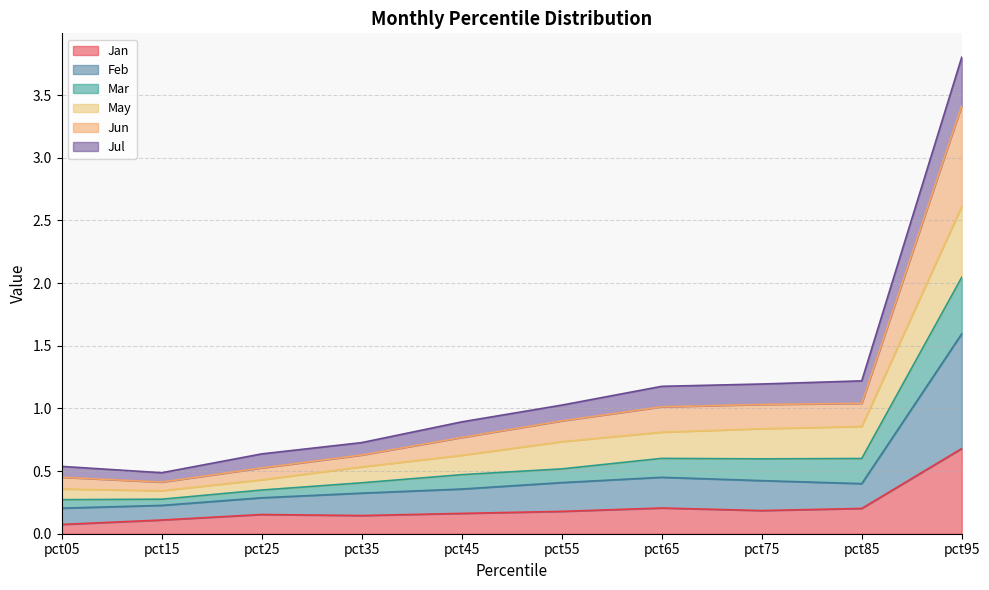

What is the average value of the Jan series?

0.2